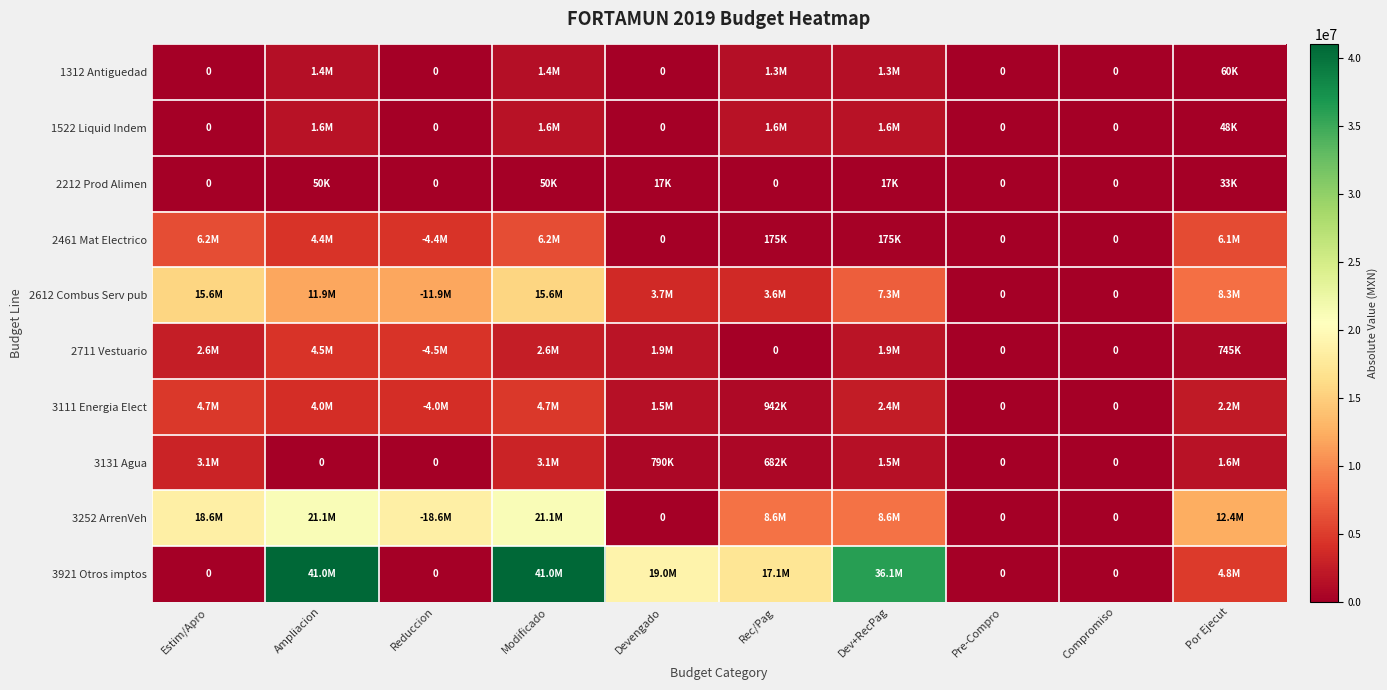

At which label does 1312 Antiguedad first exceed 59639?

Ampliacion